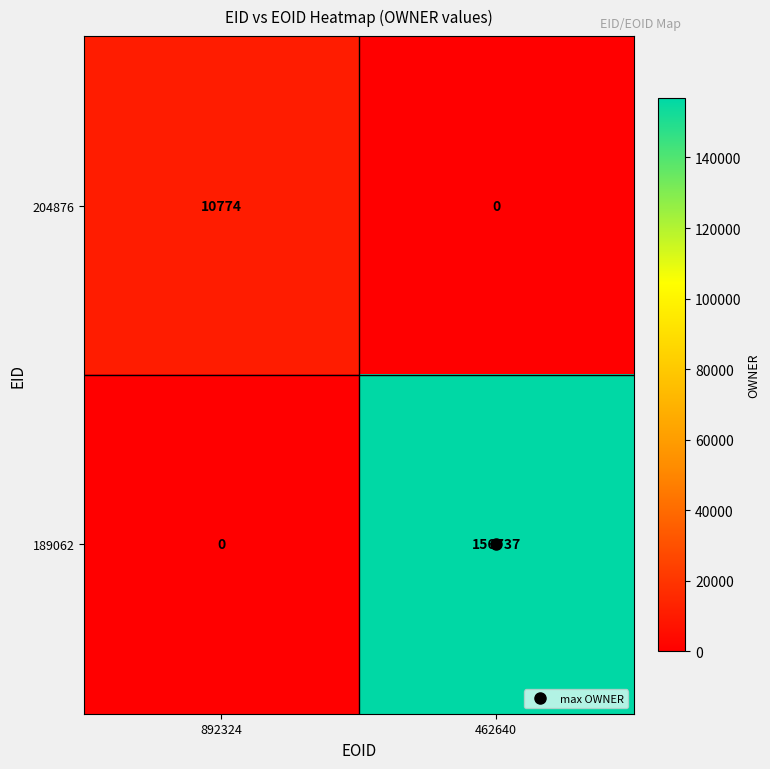

At which label is 189062 closest to 78368?

892324